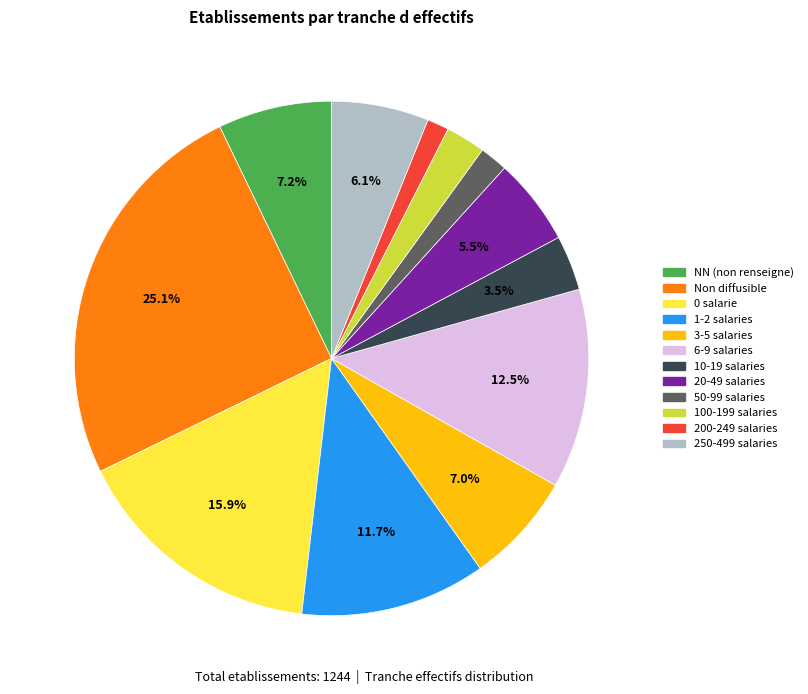

Is there any slice that represents more than half of the pie?

No